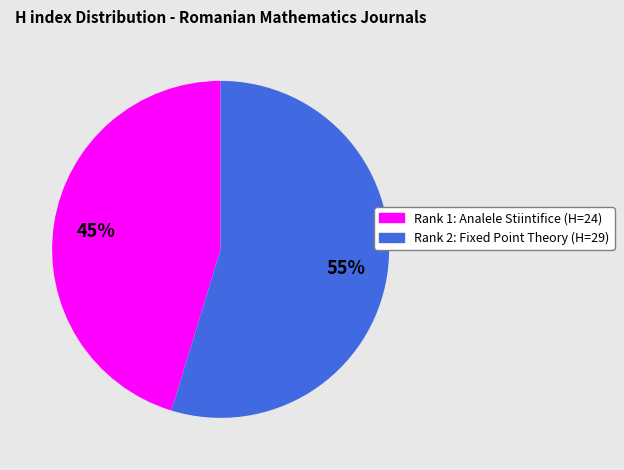

Which slice is the largest?

Rank 2: Fixed Point Theory (H=29)